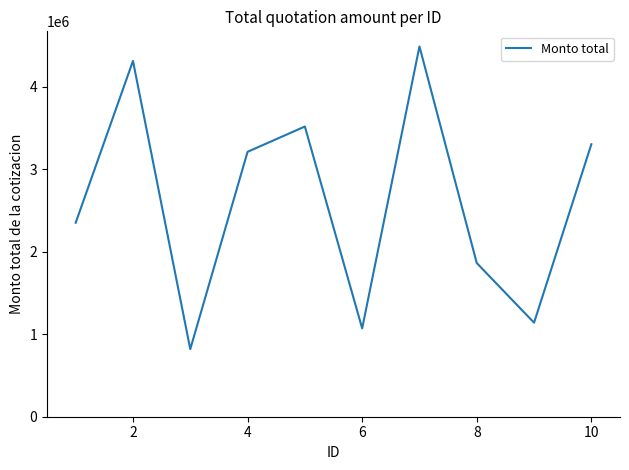

What is the difference between the maximum and minimum values?

3667509.1